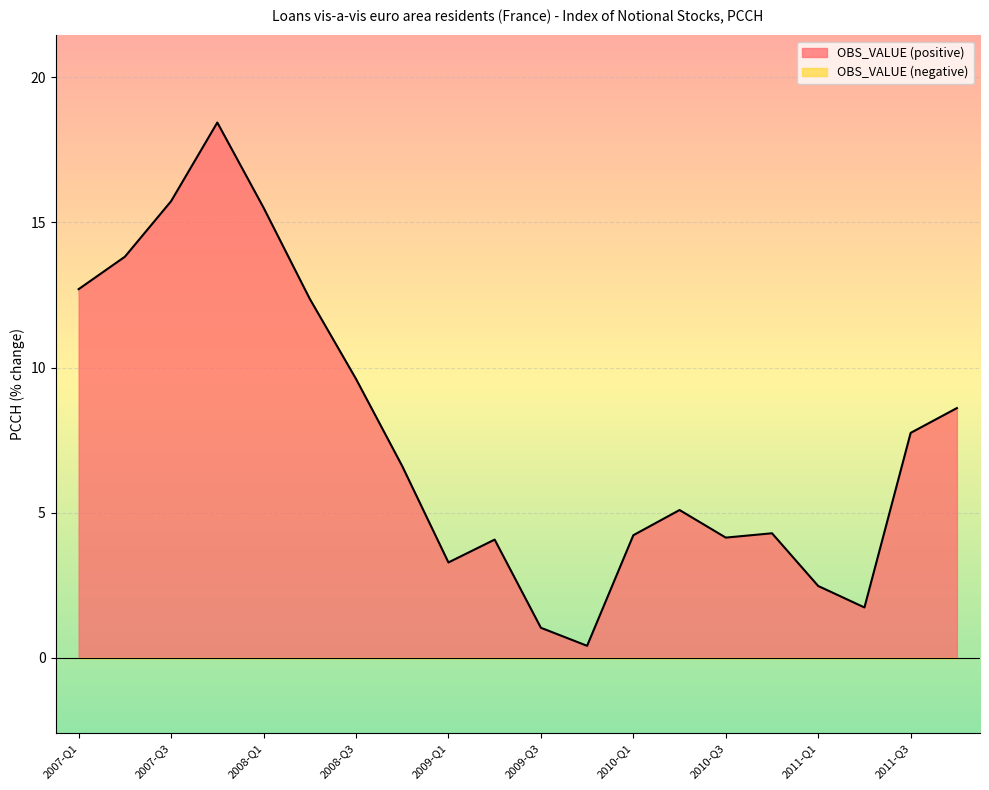

Rank the categories by value from highest to lowest.

2007-Q4, 2007-Q3, 2008-Q1, 2007-Q2, 2007-Q1, 2008-Q2, 2008-Q3, 2011-Q4, 2011-Q3, 2008-Q4, 2010-Q2, 2010-Q4, 2010-Q1, 2010-Q3, 2009-Q2, 2009-Q1, 2011-Q1, 2011-Q2, 2009-Q3, 2009-Q4